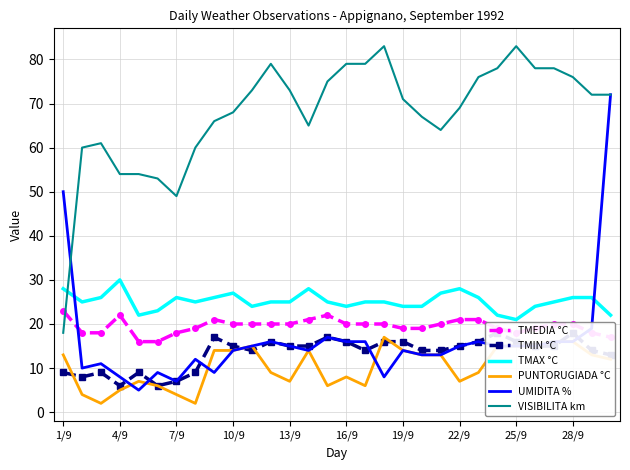

Where is UMIDITA % nearest to the value 38?

1/9